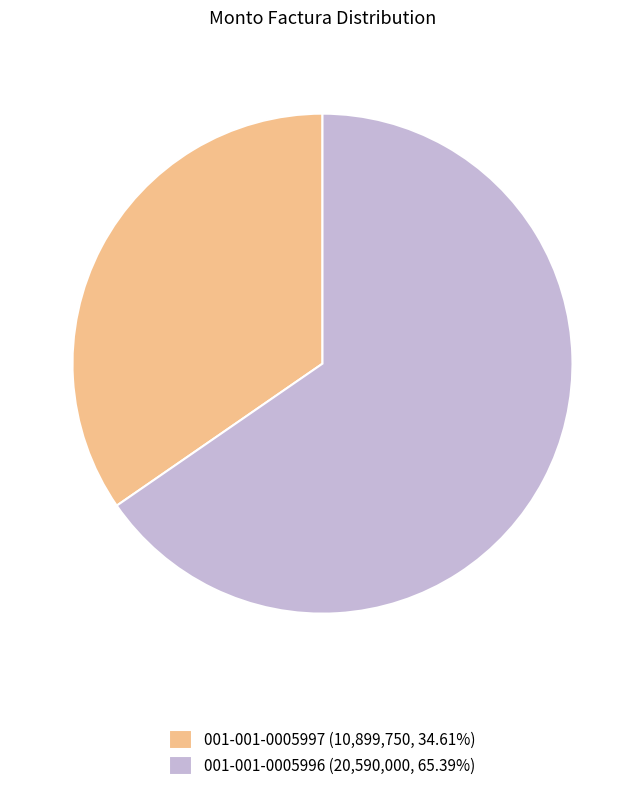

How many slices are in this pie chart?

2